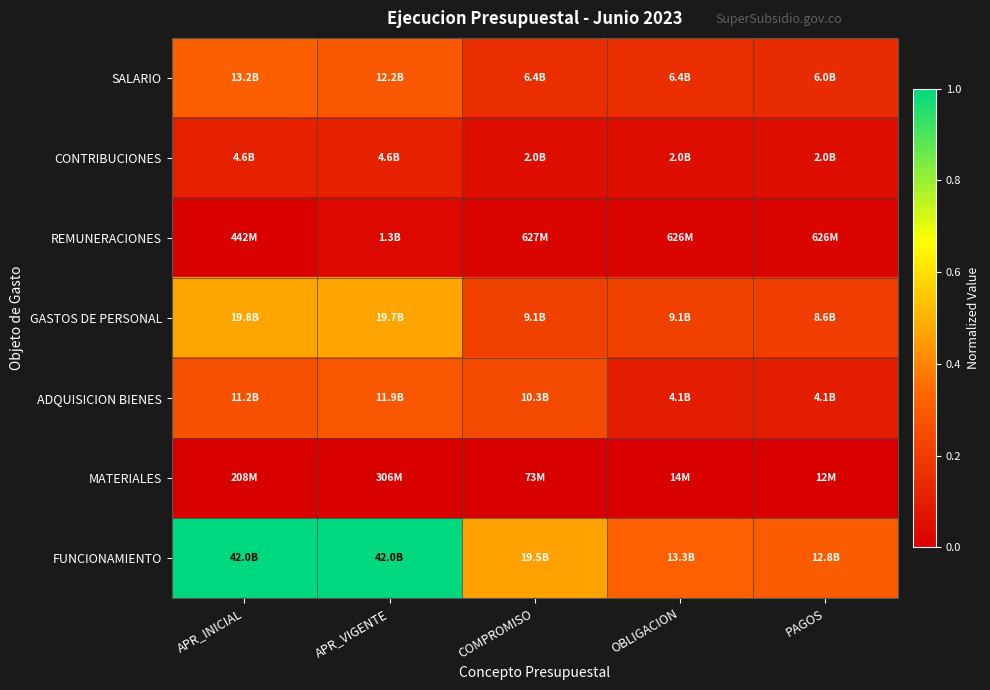

What is the total value across all series at APR_VIGENTE?

2.2